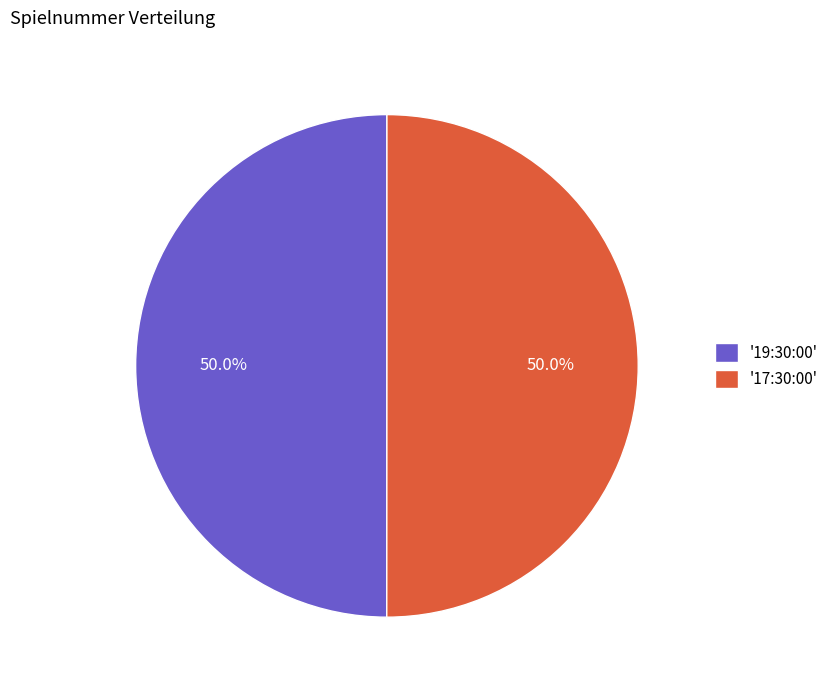

Is the sum of '19:30:00' and '17:30:00' greater than half?

Yes